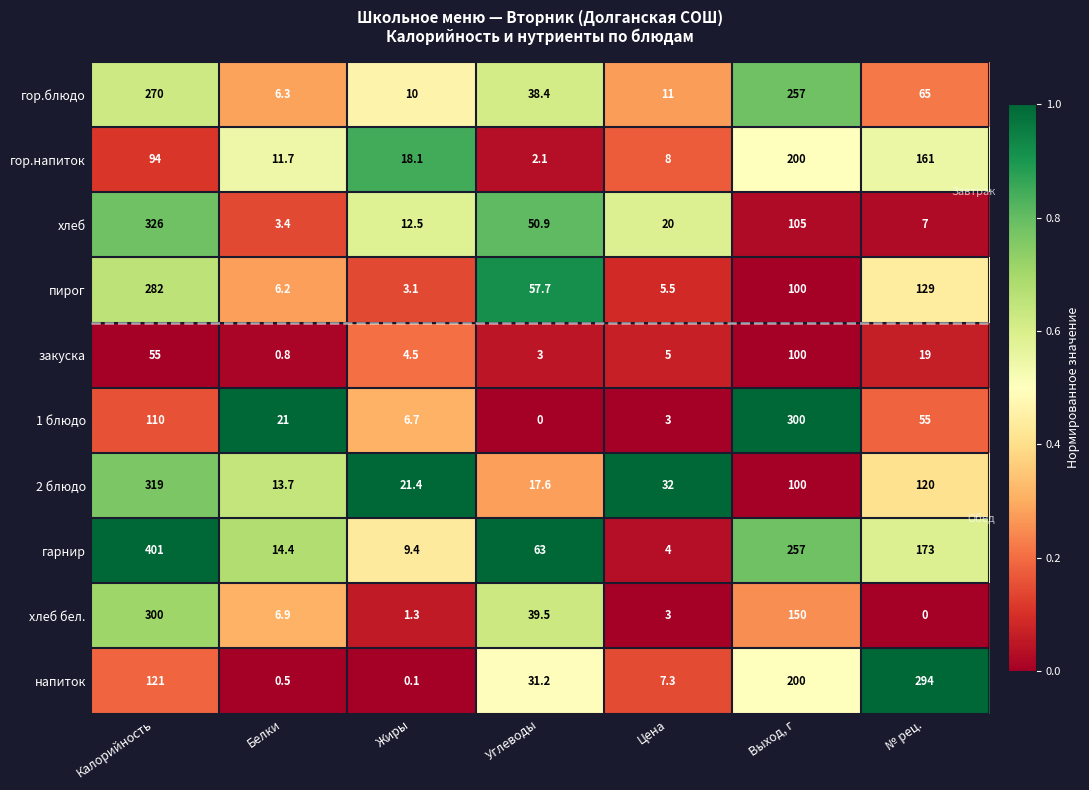

Rank the series at Белки from highest to lowest value.

1 блюдо, гарнир, 2 блюдо, гор.напиток, хлеб бел., гор.блюдо, пирог, хлеб, закуска, напиток